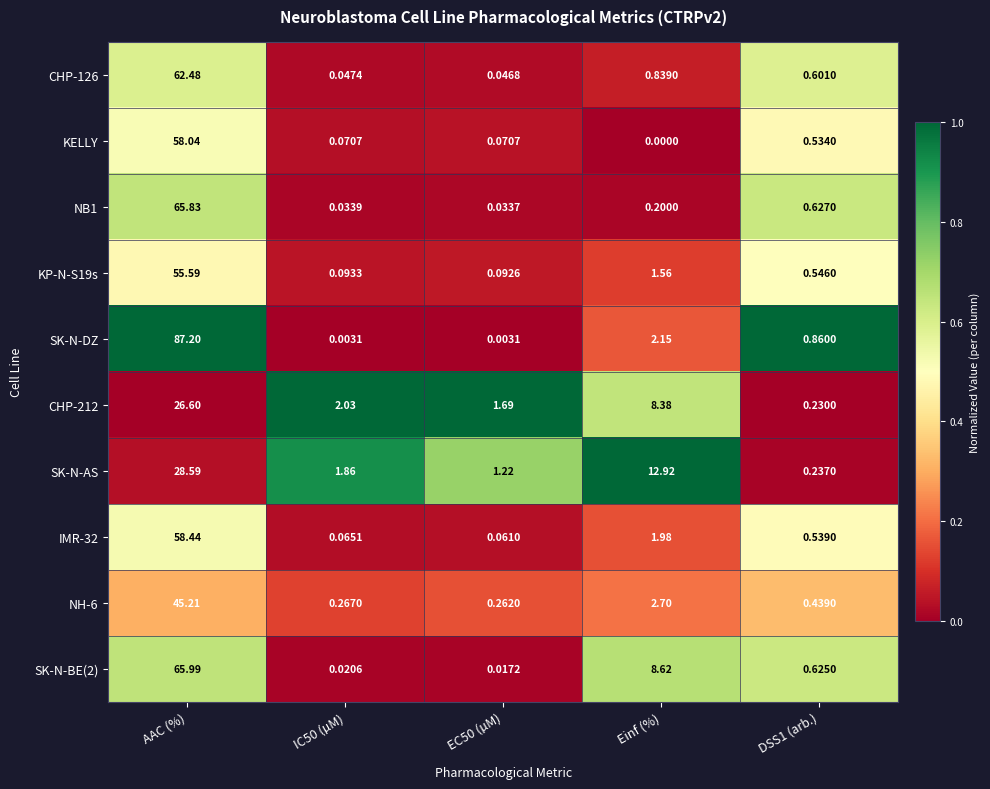

Where is IMR-32 nearest to the value 29?

Einf (%)